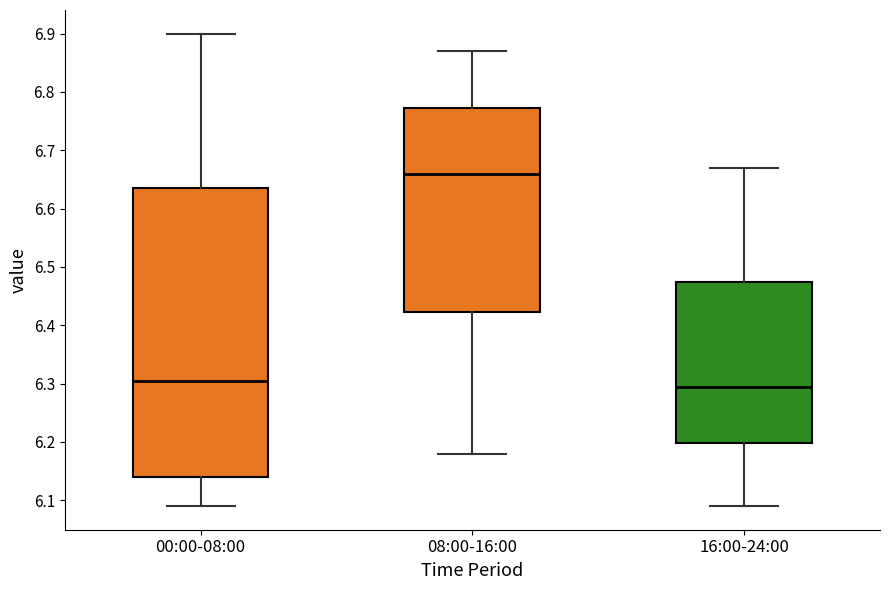

Reading left to right, read every box against the y-axis: the position of its median line, the range the box covers, and the ends of its whiskers. The values are not printed on the chart, so give them approximately, as read against the axis.

00:00-08:00: median 6.31, box 6.14 to 6.64, whiskers 6.09 to 6.90
08:00-16:00: median 6.66, box 6.42 to 6.77, whiskers 6.18 to 6.87
16:00-24:00: median 6.30, box 6.20 to 6.48, whiskers 6.09 to 6.67